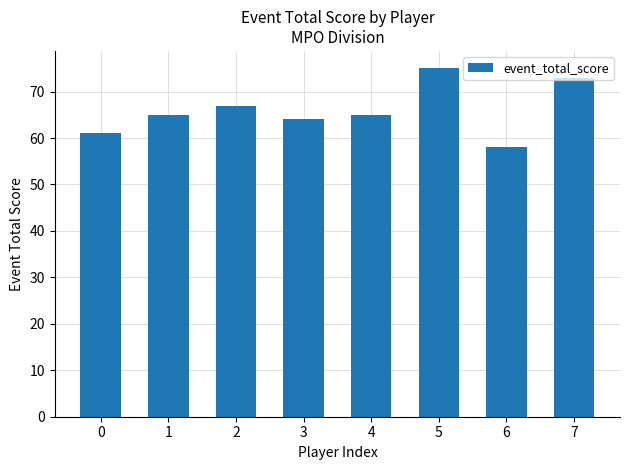

The chart shows a value of 45 at 5. True or false?

False